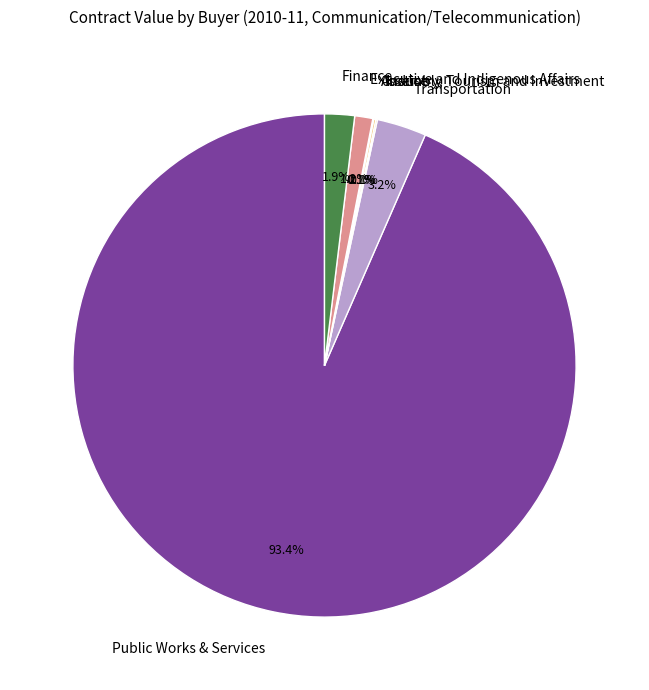

Which slice is the largest?

Public Works & Services